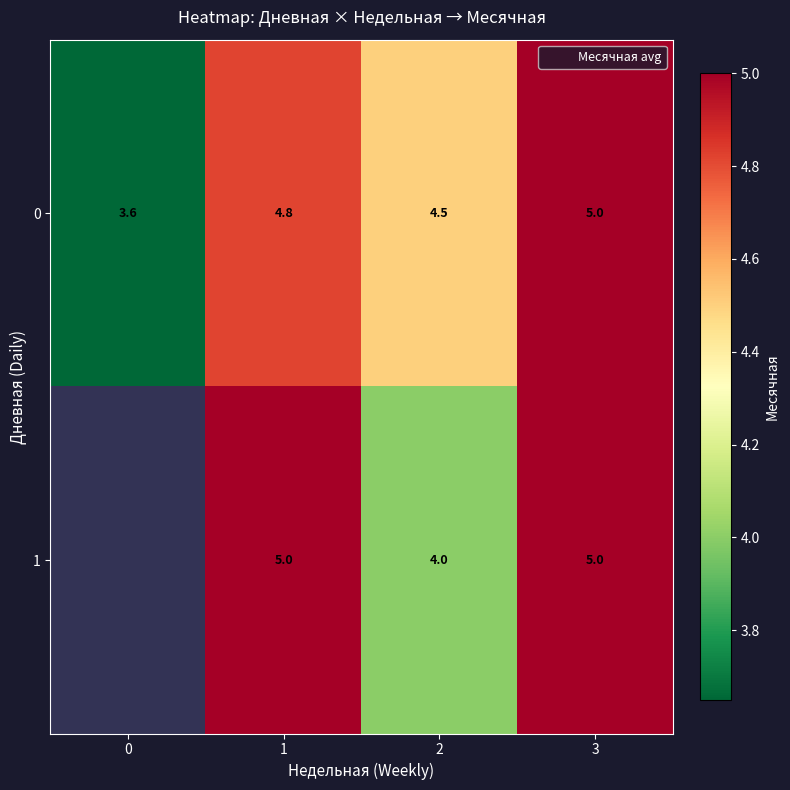

At how many categories does at least one series exceed 4?

3